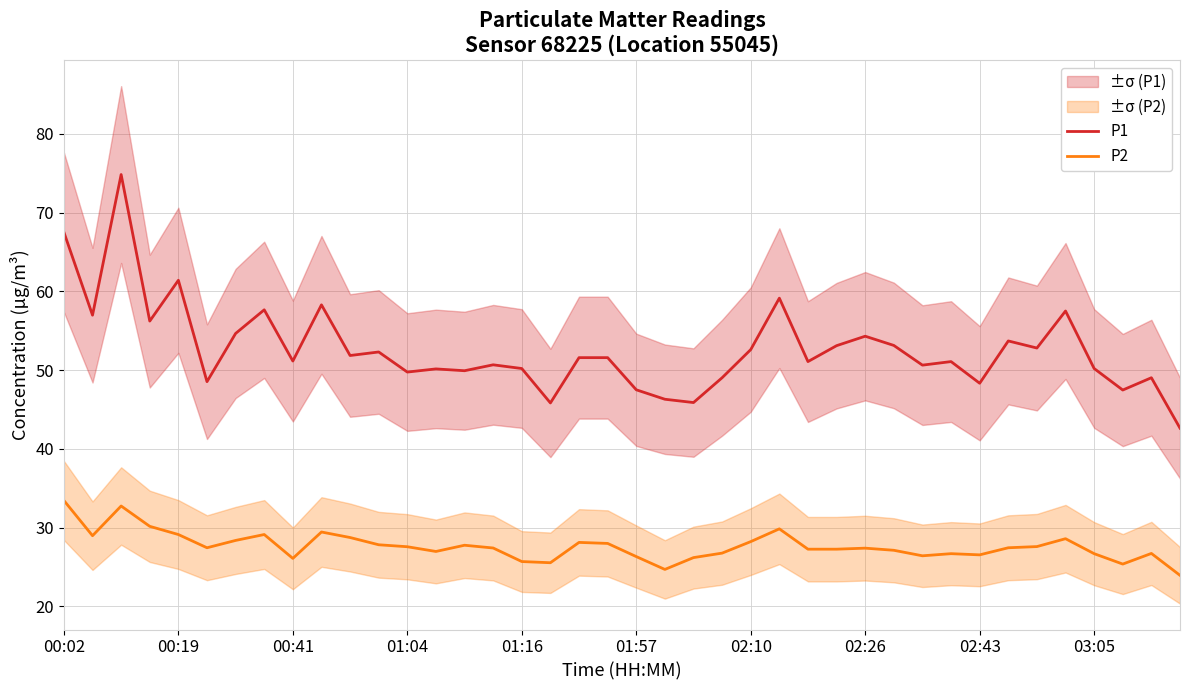

The value of P2 at 37 is 25.4. True or false?

True